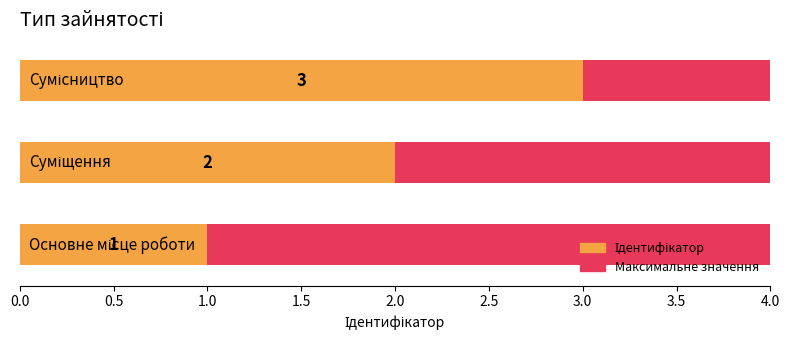

How many categories are shown in the chart?

3